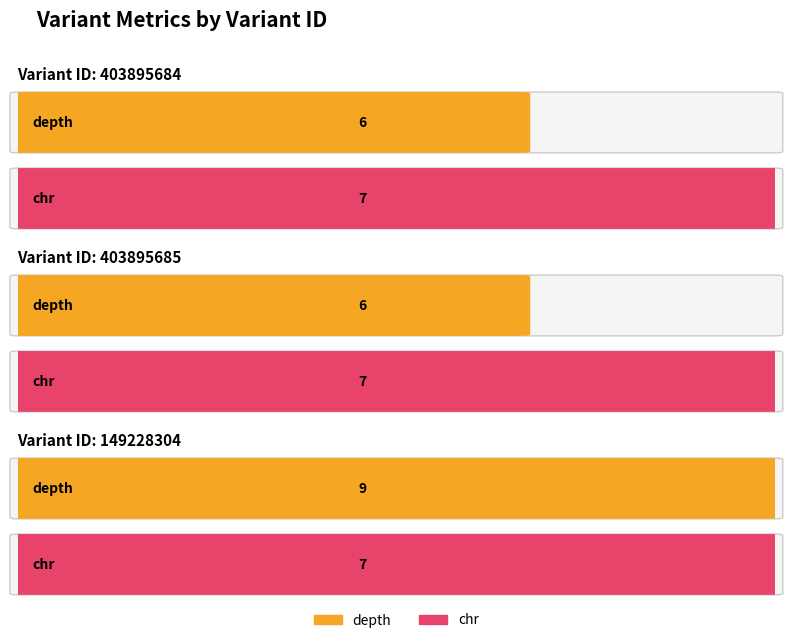

What is the value of the chr bar at the 3rd from the left?

7